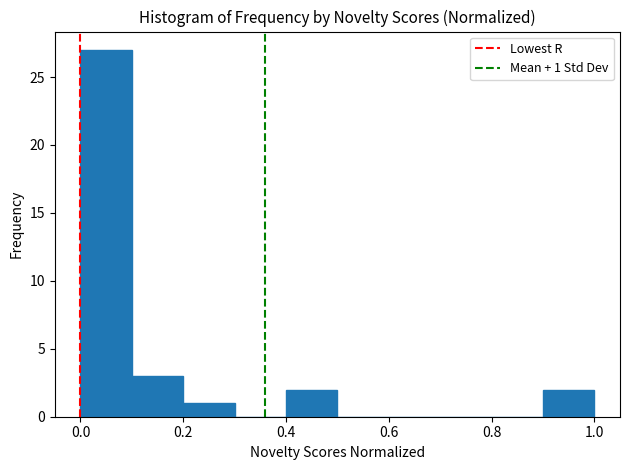

Which range on the x-axis has the tallest bar?

0.0 to 0.1